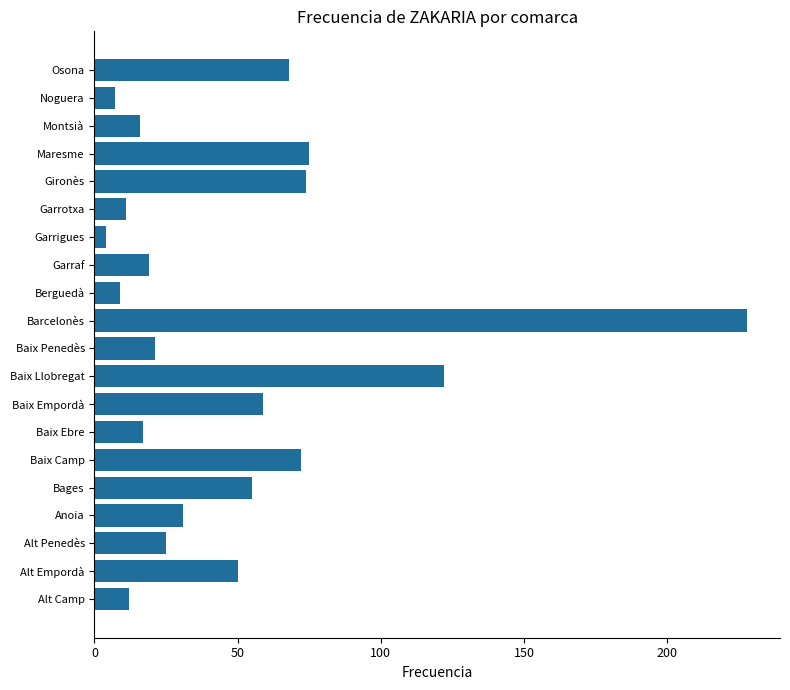

Which has a higher value, Baix Ebre or Anoia?

Anoia